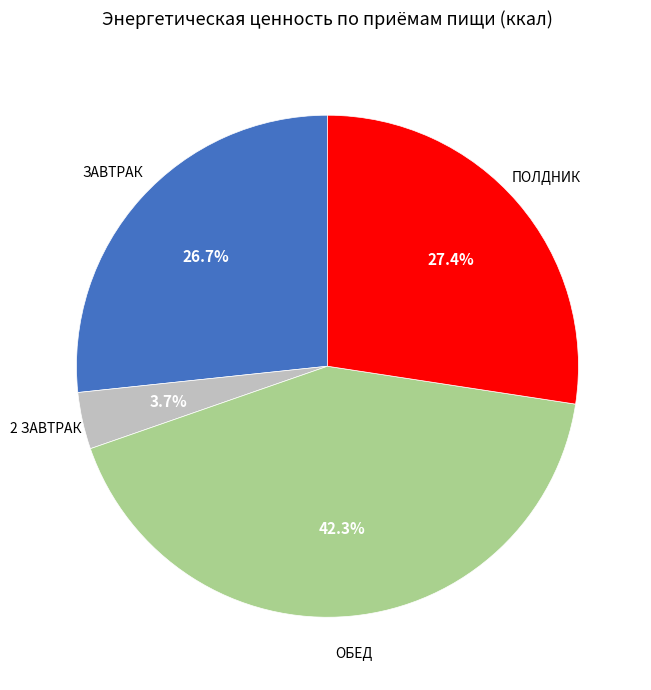

Is there any slice that represents more than half of the pie?

No